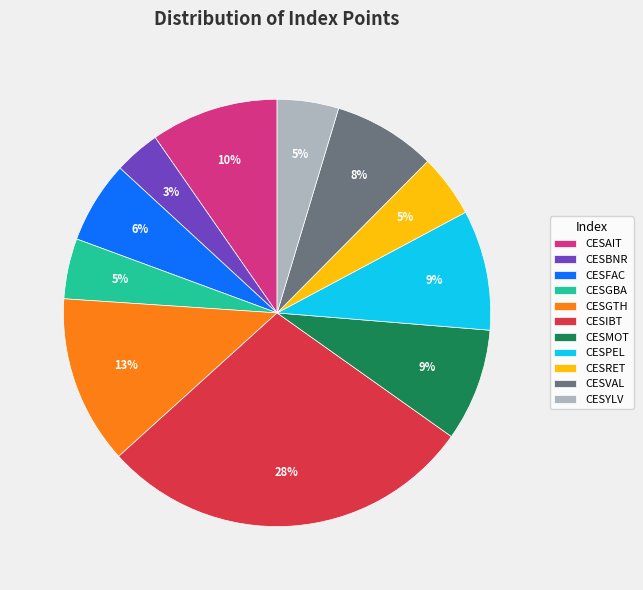

To the nearest percent, what percentage of the pie is CESAIT?

10%